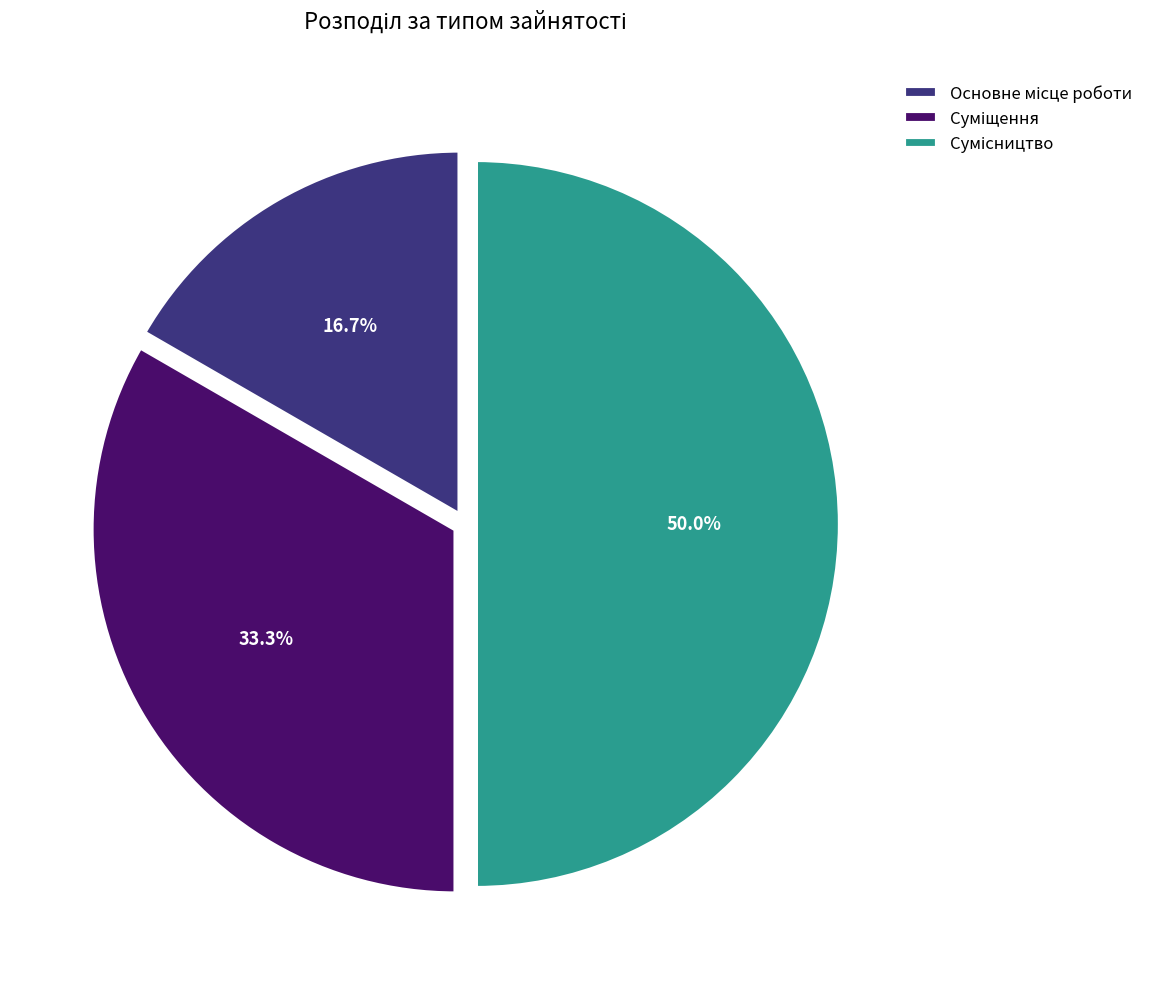

To the nearest percent, what is the combined percentage of Суміщення and Сумісництво?

83%